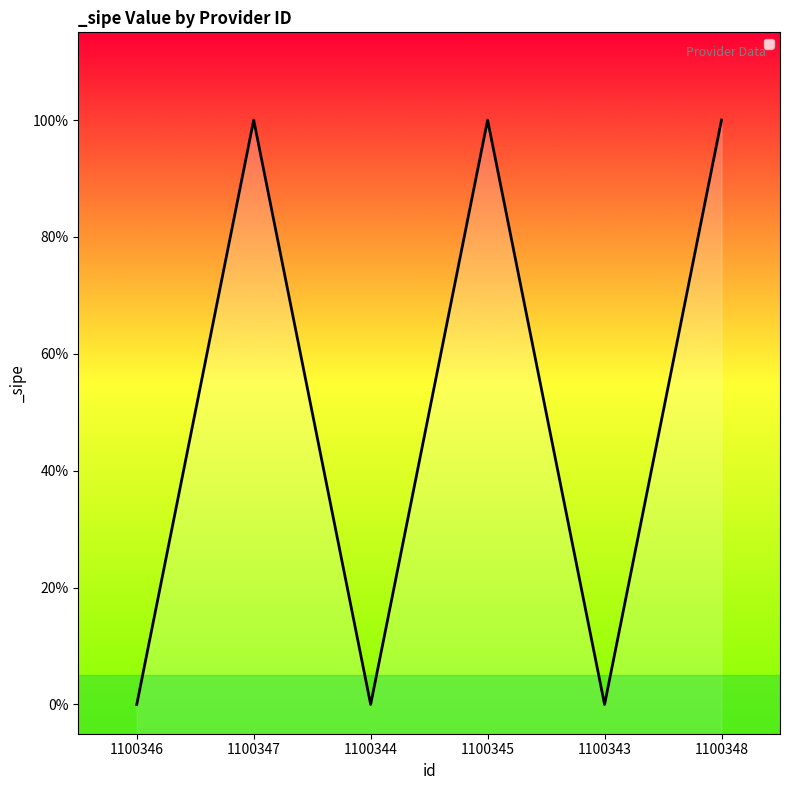

How many values are between 0 and 1?

6